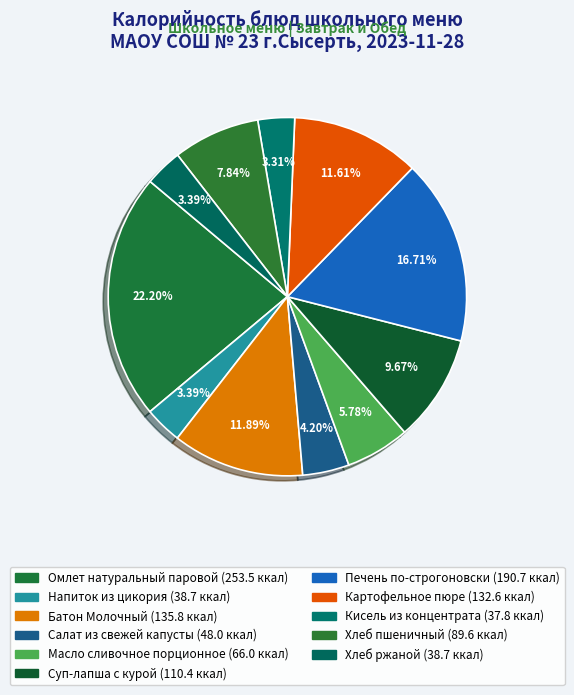

To the nearest percent, what percentage of the pie is Картофельное пюре?

12%